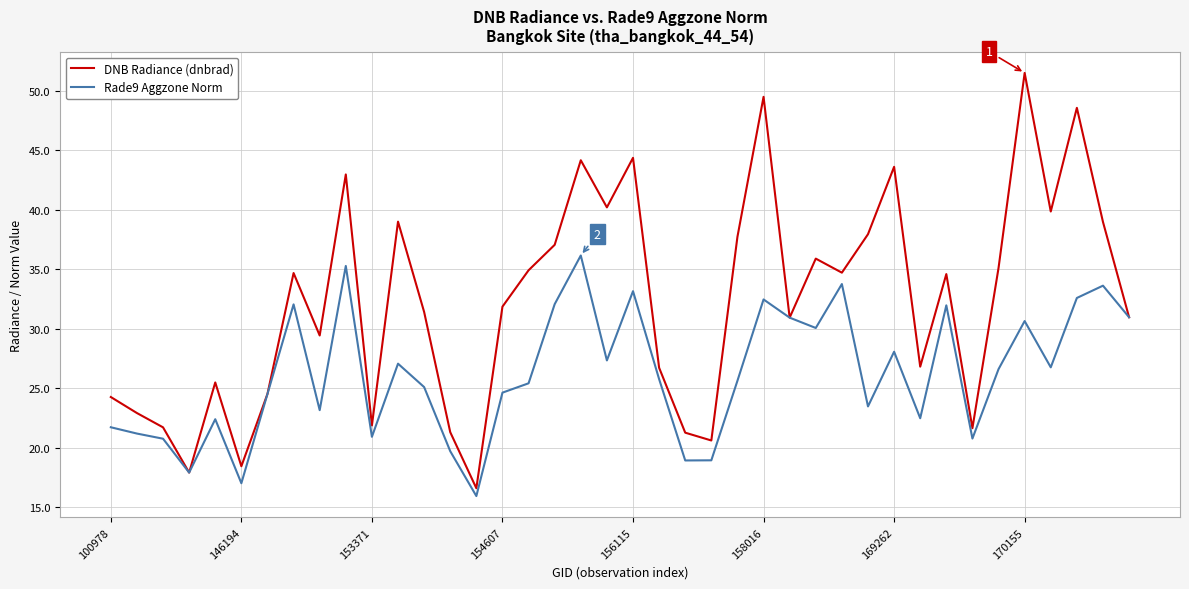

List the series in order of their overall mean, highest first.

DNB Radiance (dnbrad), Rade9 Aggzone Norm